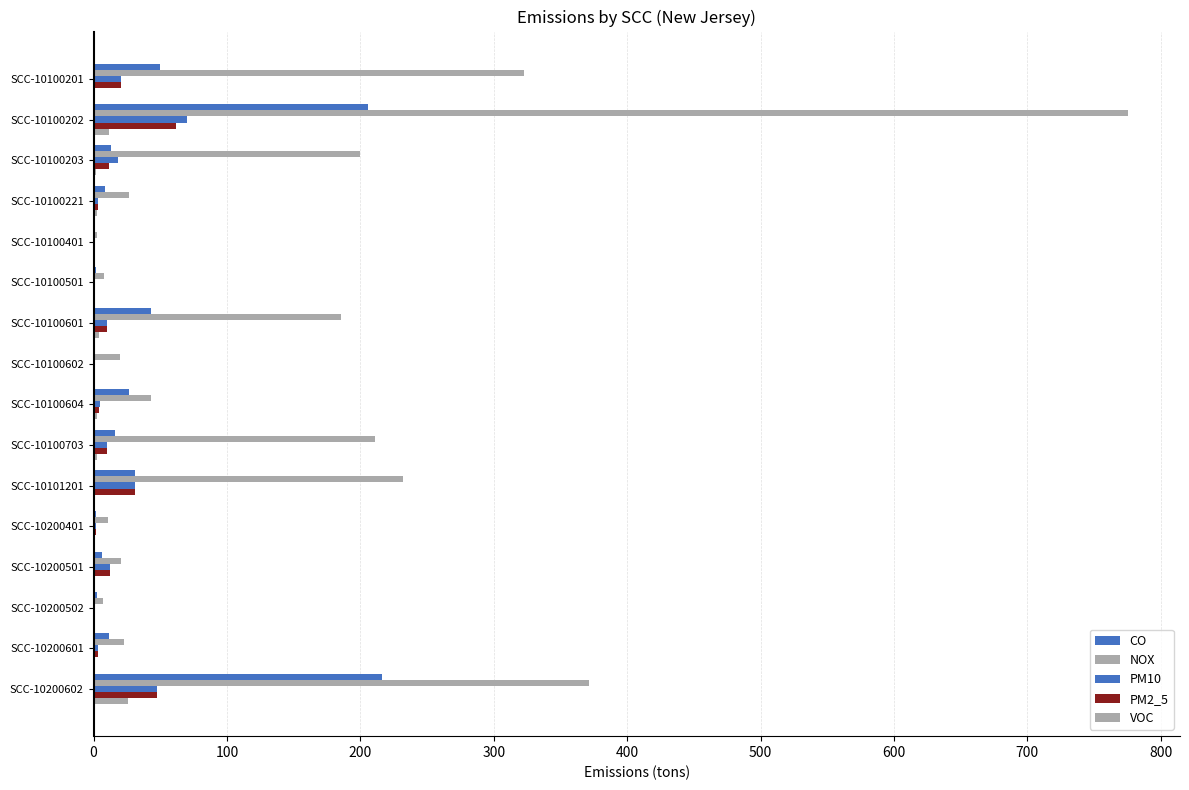

What is the difference between the maximum and minimum values in the CO series?

215.2